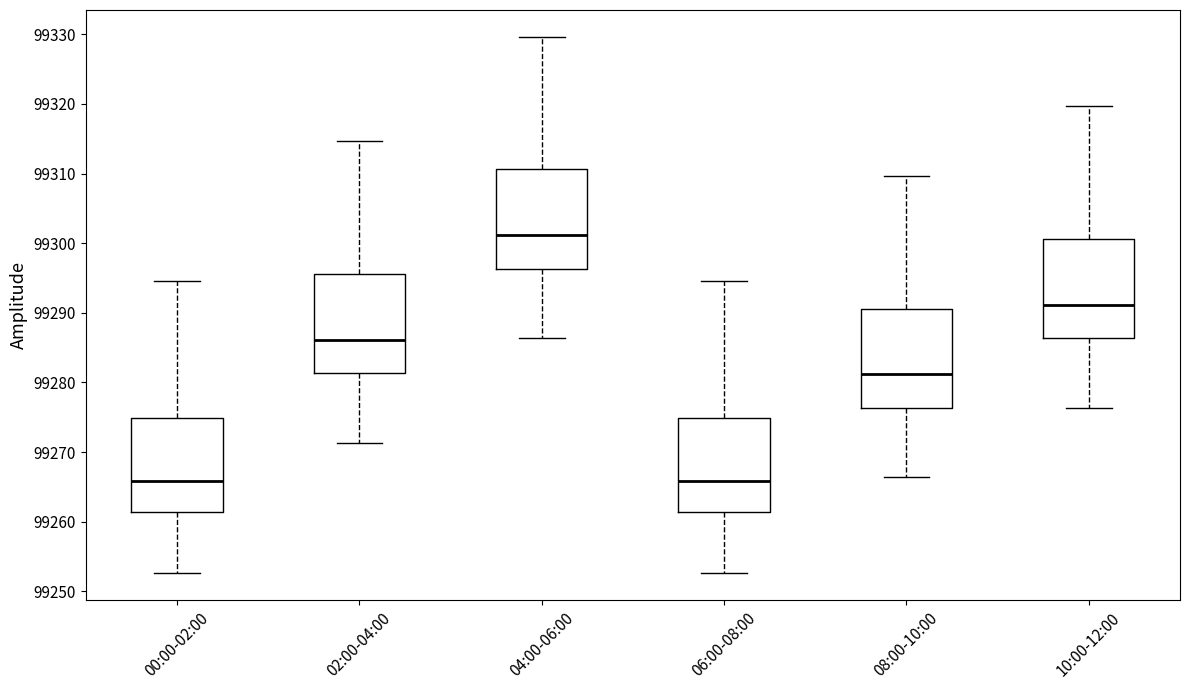

Where does the upper whisker of the box for 02:00-04:00 end on the y-axis? The values are not printed on the chart, so give them approximately, as read against the axis.

99315